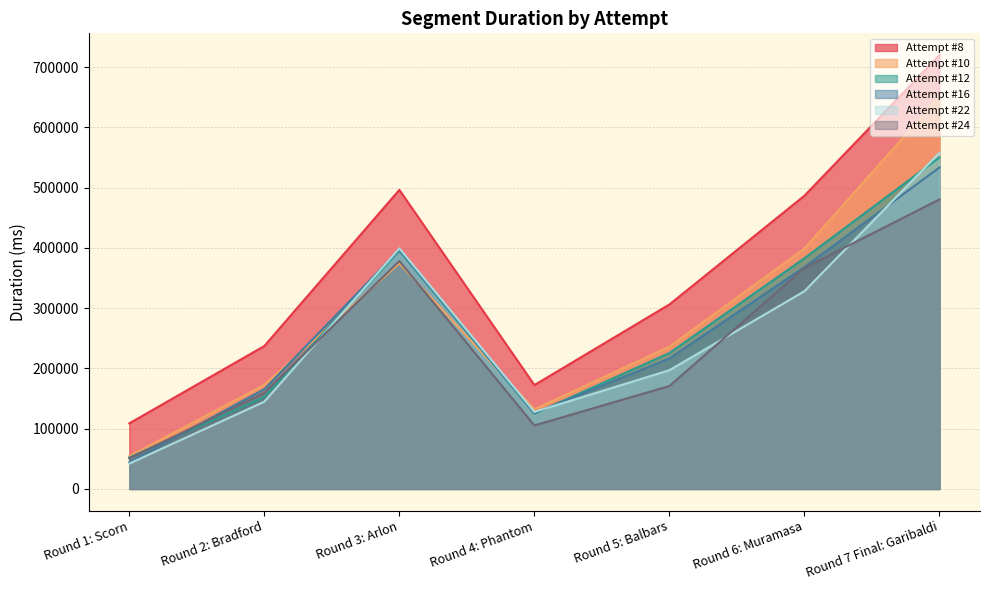

Which has a higher value, Round 1: Scorn or Round 4: Phantom?

Round 4: Phantom